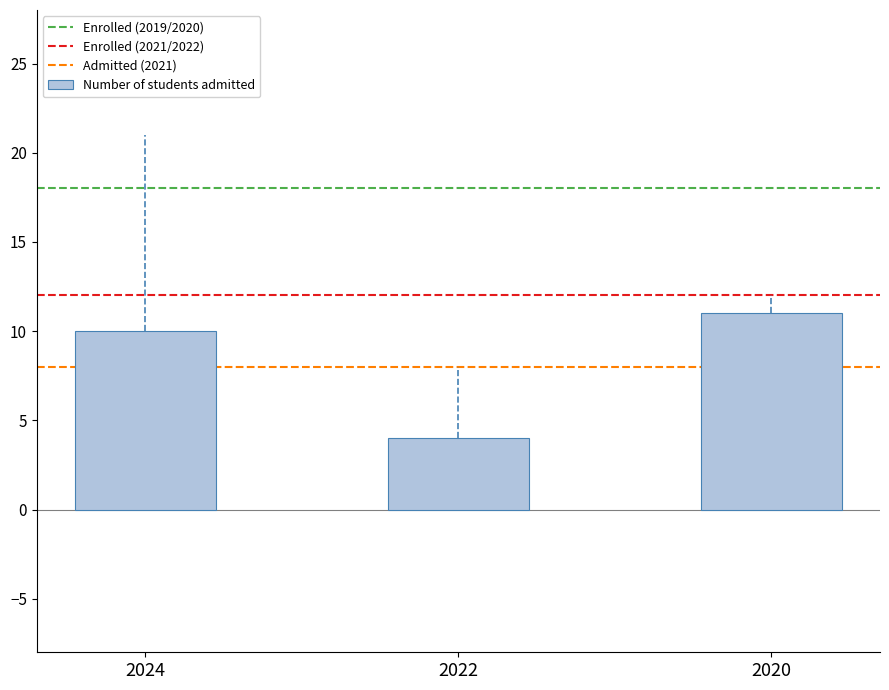

What is the value of the 3rd bar from the left?

11